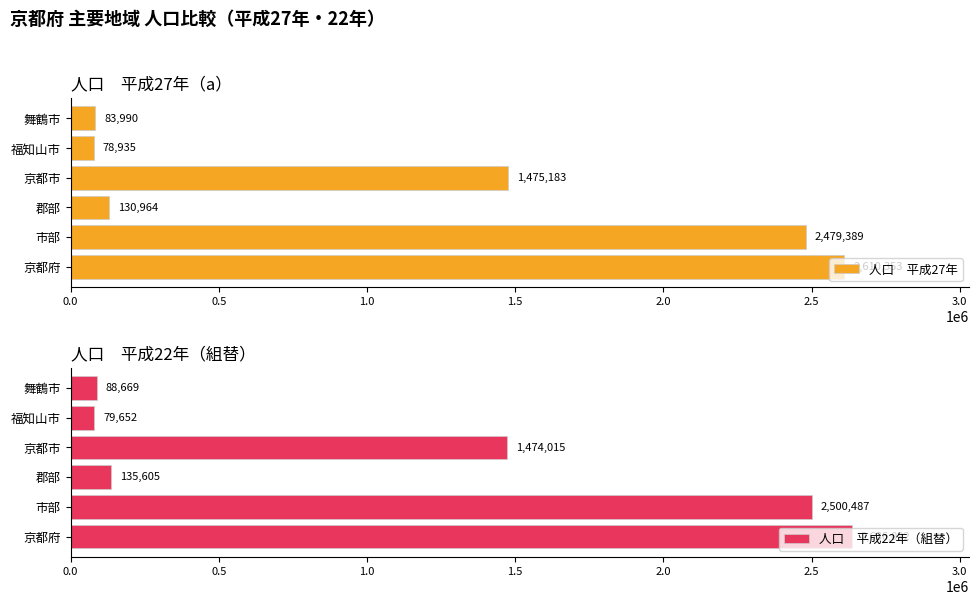

What is the difference between the maximum and second lowest values in the 人口　平成22年（組替） series?

2547423